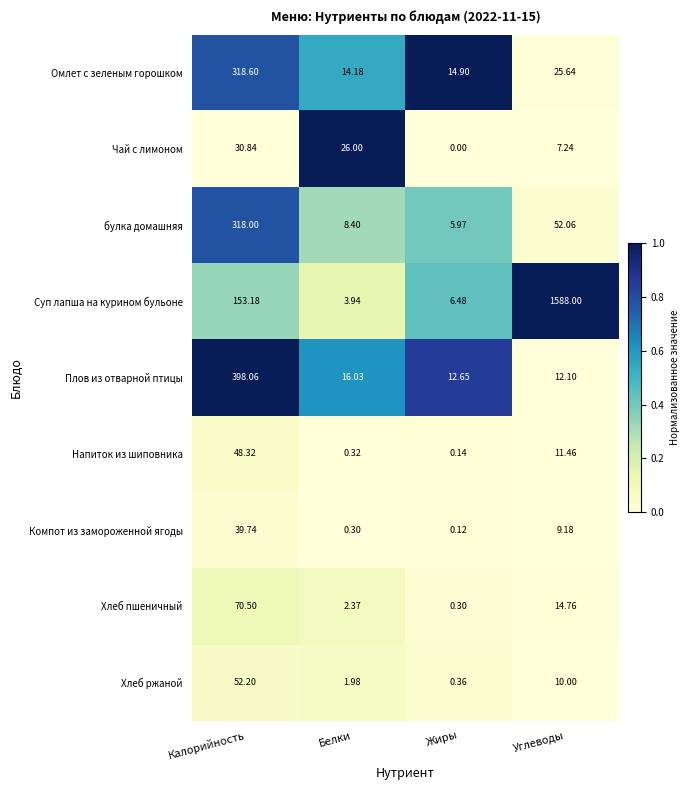

Between Калорийность and Белки, which series saw the biggest shift?

Плов из отварной птицы